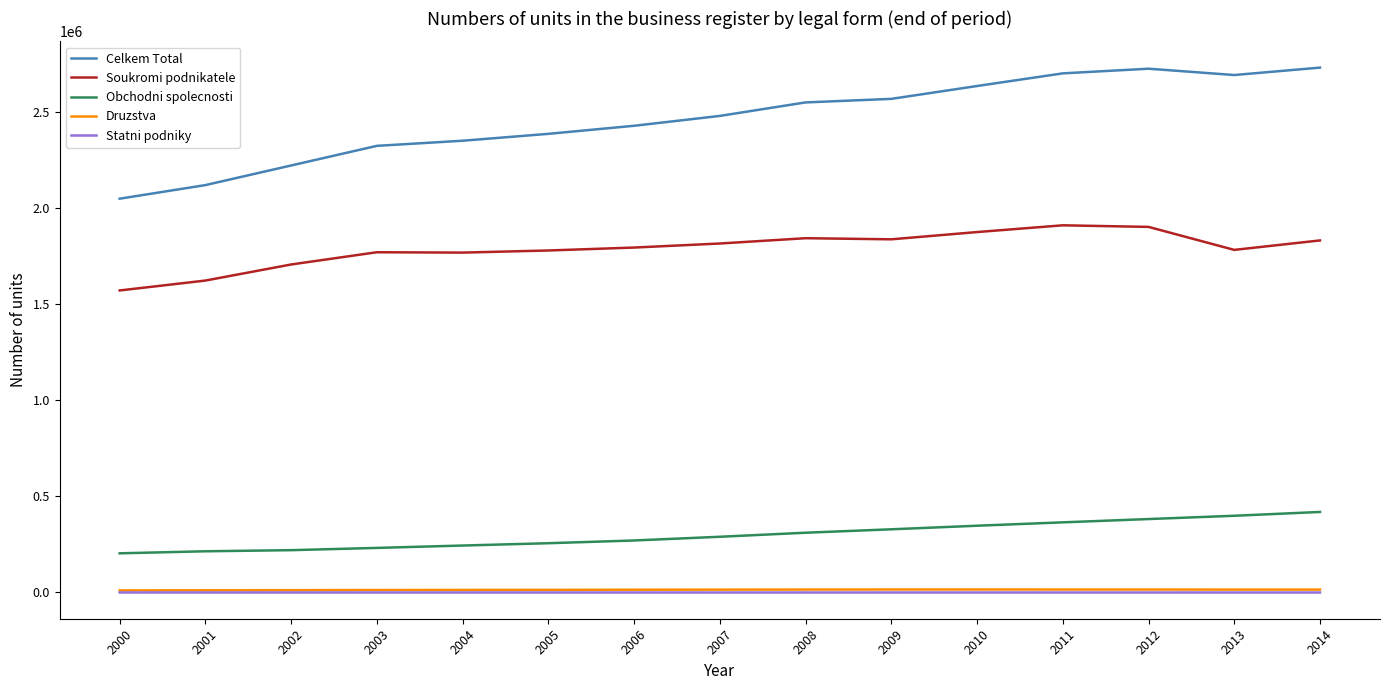

The value of Soukromi podnikatele at 2008 is 1845016. True or false?

True